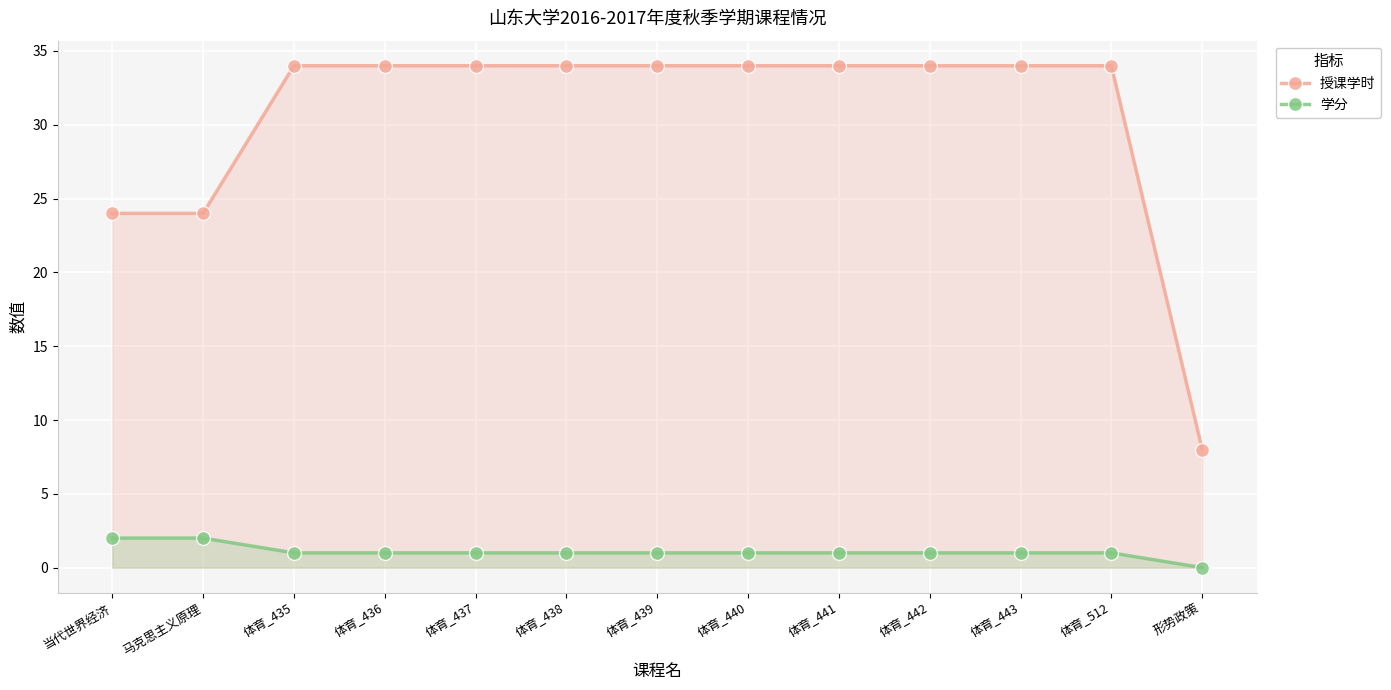

At which category does the chart reach its minimum across all series?

形势政策